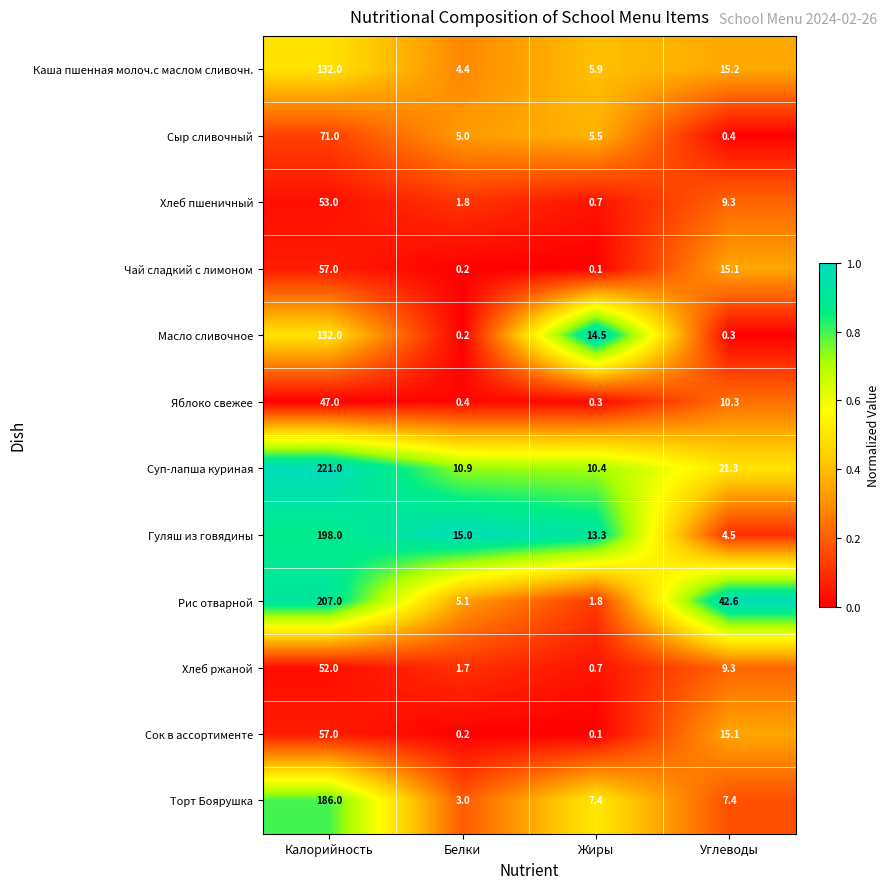

True or false: Гуляш из говядины has a value of 5.7 at Жиры.

False